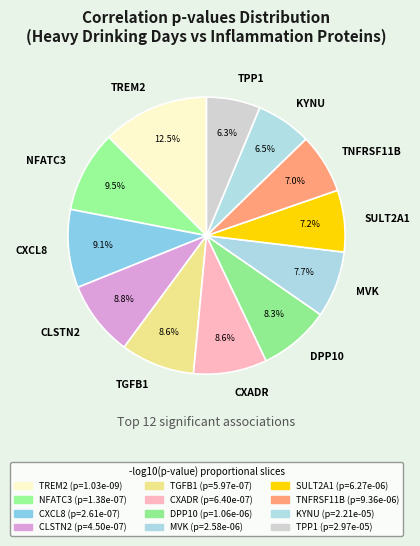

Does SULT2A1 account for over 50% of the chart?

No